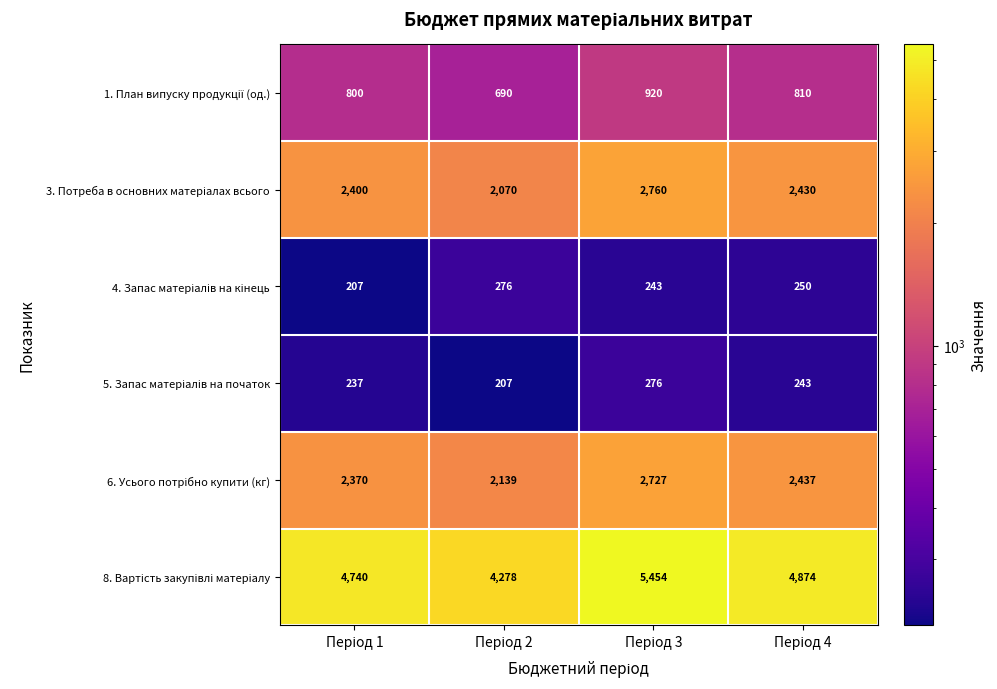

What is the smallest value displayed?

207